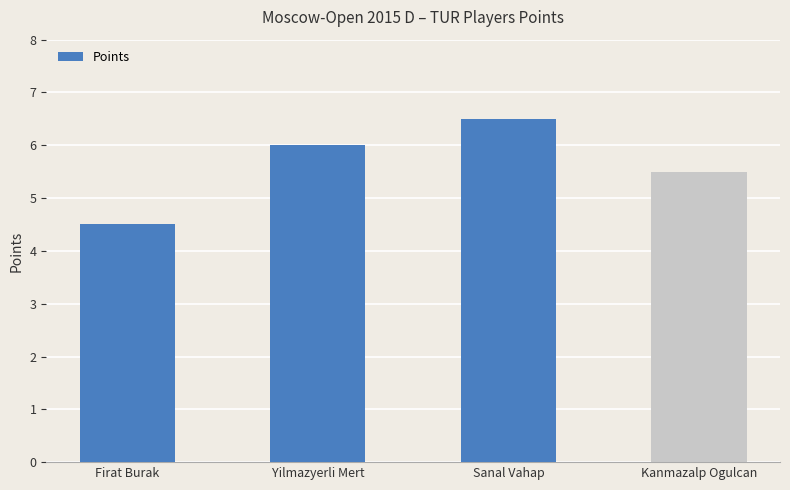

Reading left to right, transcribe all the data shown in this chart.

Firat Burak=4.5	Yilmazyerli Mert=6.0	Sanal Vahap=6.5	Kanmazalp Ogulcan=5.5